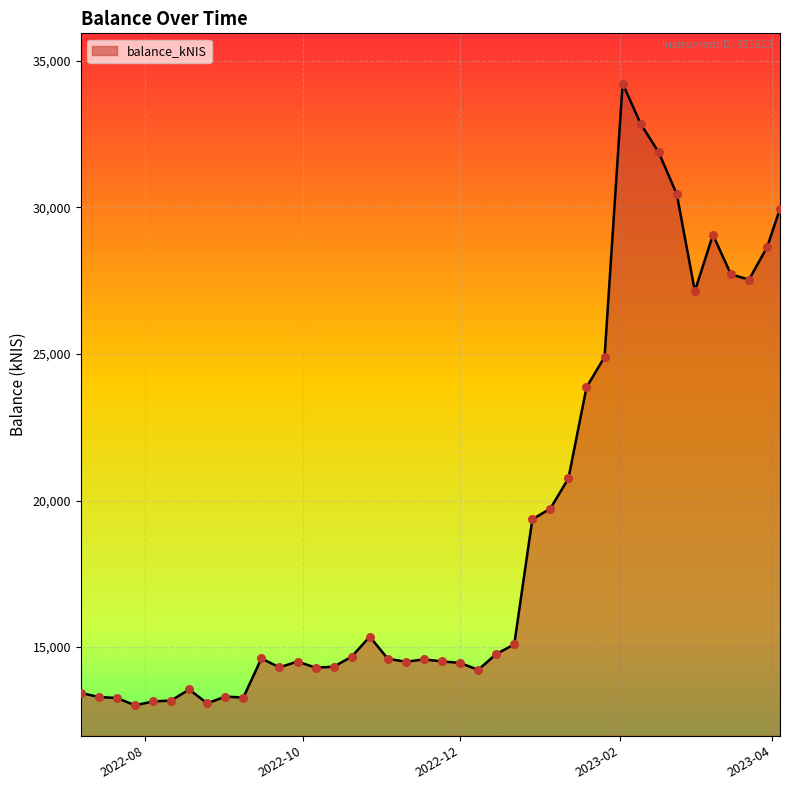

What is the minimum value shown in the chart?

13015.4